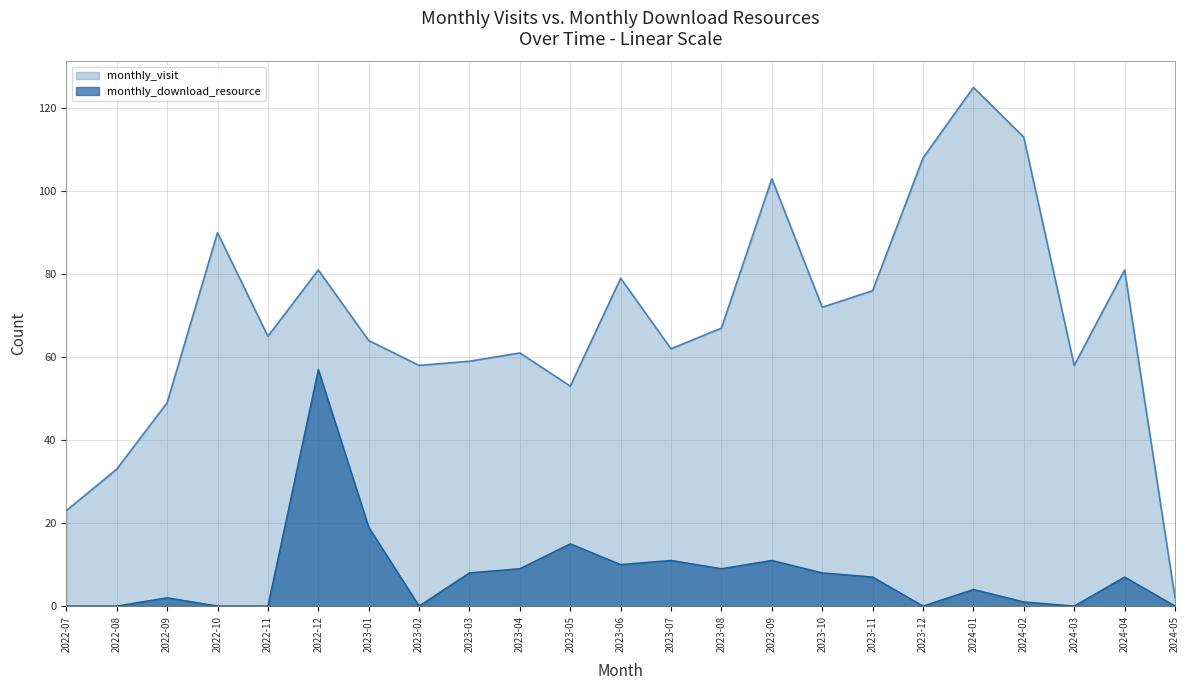

Which series has the largest range (max minus min)?

monthly_visit